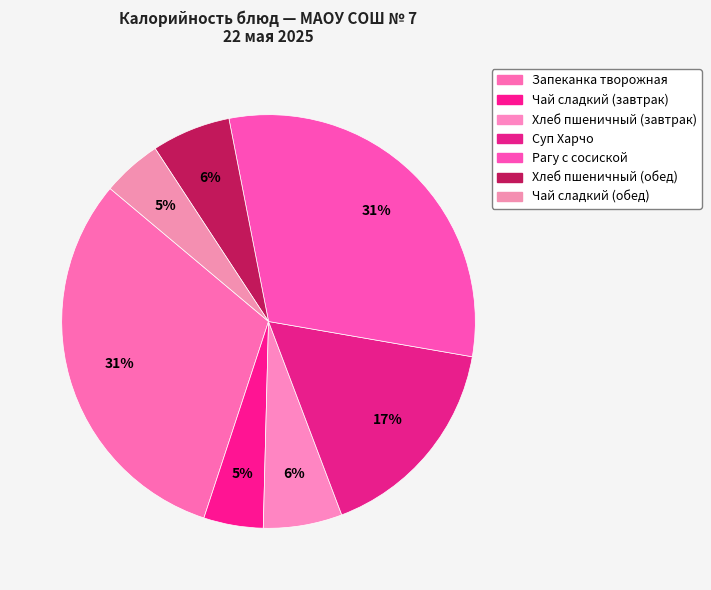

The Рагу с сосиской slice represents 43% of the pie. True or false?

False